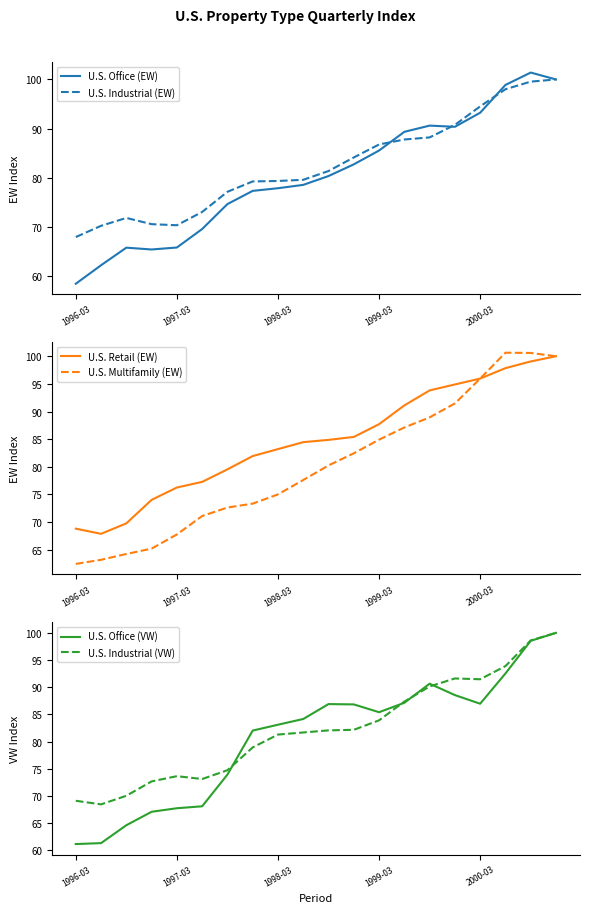

How many distinct data groups are displayed?

6